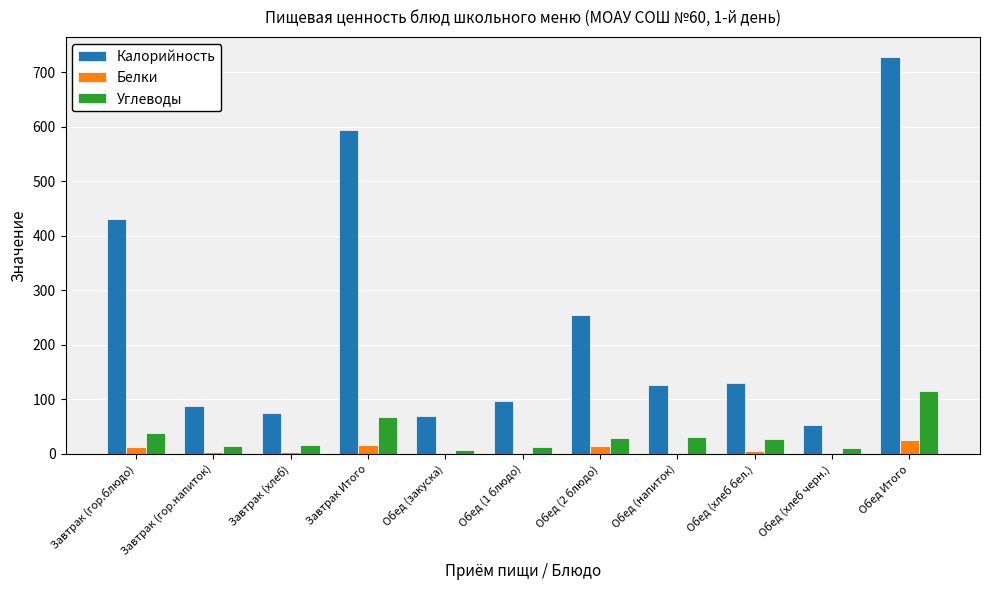

At which category is the sum across all series the highest?

Обед Итого